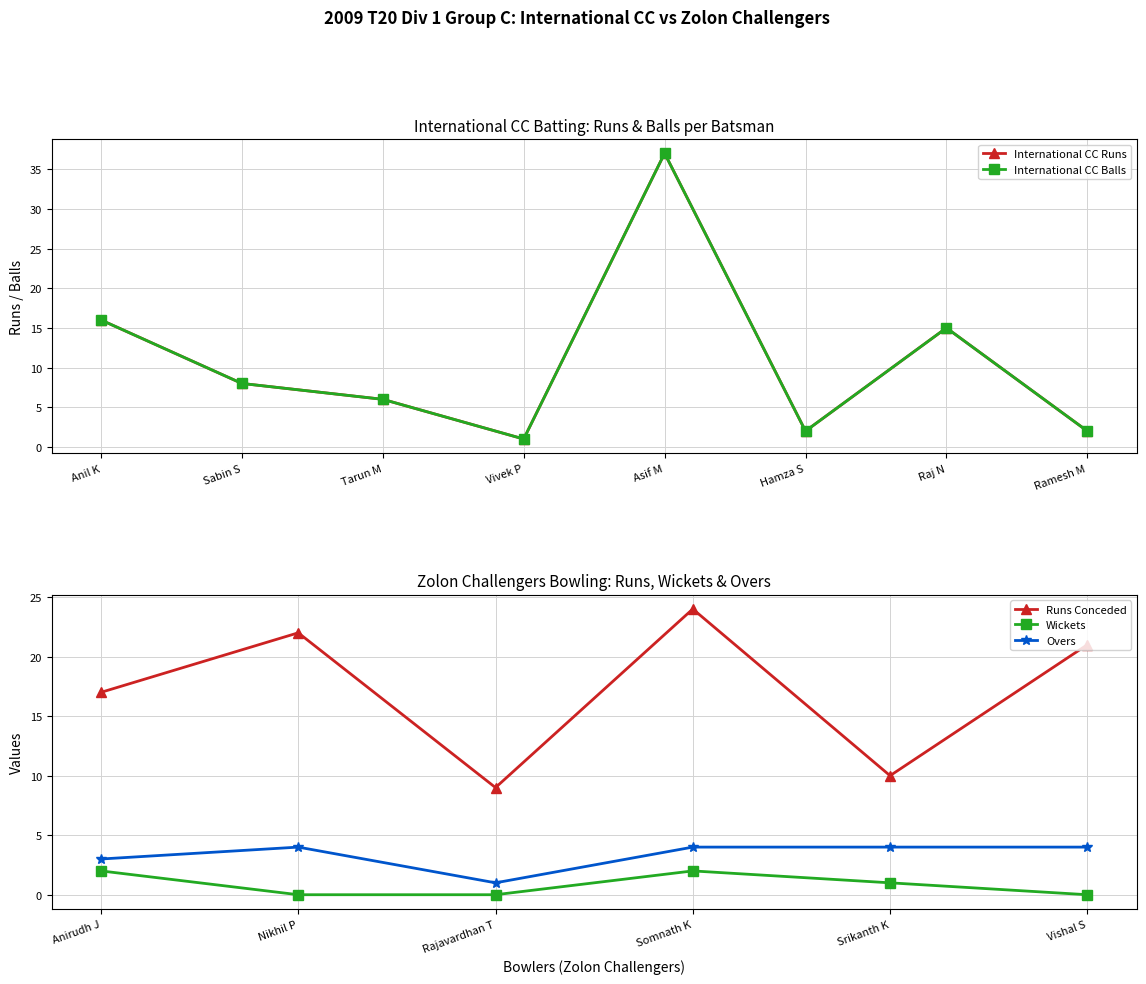

What is the label of the 5th point from the left?

Asif M